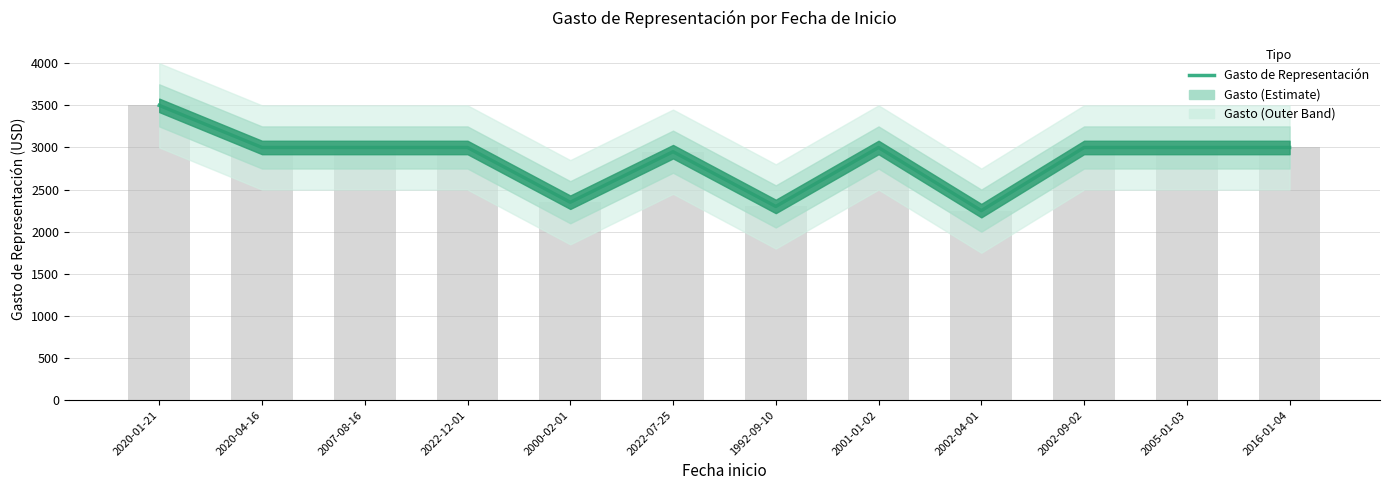

True or false: the data shows 5008 at 2016-01-04.

False